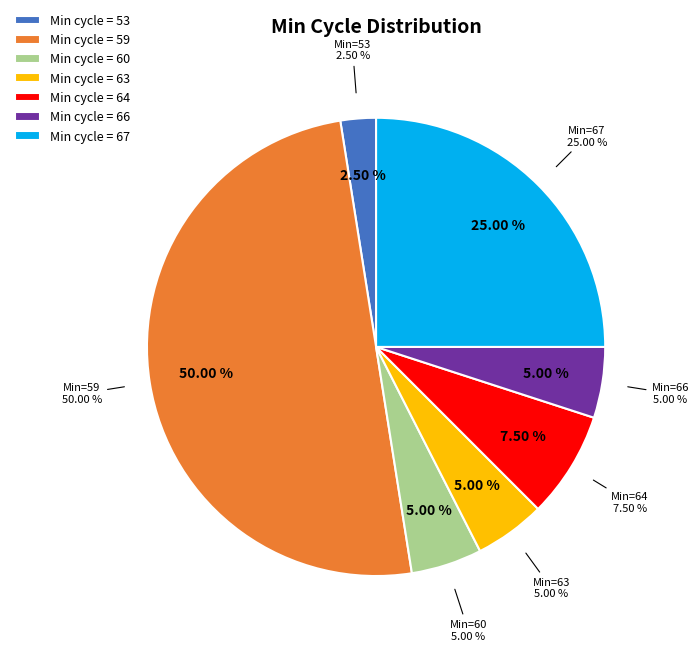

Does 60 represent more than half of the total?

No